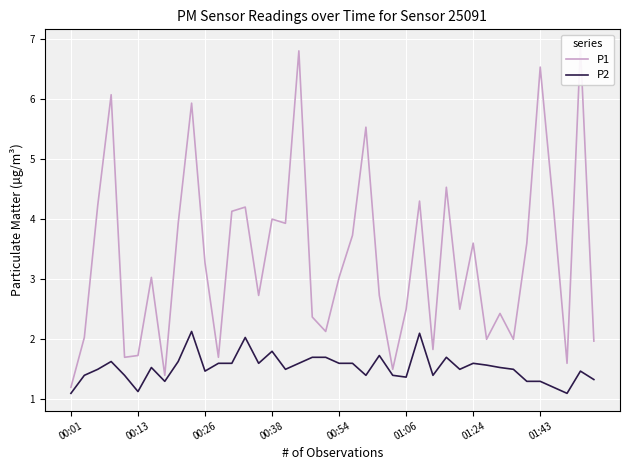

The value of P2 at 00:26 is 1.5. True or false?

True